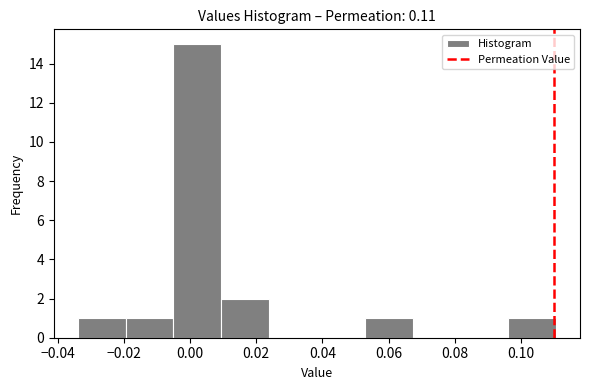

Reading left to right, list every bar in this chart as the range it spans on the x-axis followed by its height. Neither the bar edges nor the heights are printed on the chart, so give them approximately, as read against the axes.

-0.034 to -0.020: 1
-0.020 to -0.006: 1
-0.006 to 0.010: 15
0.010 to 0.024: 2
0.024 to 0.038: 0
0.038 to 0.052: 0
0.052 to 0.068: 1
0.068 to 0.082: 0
0.082 to 0.096: 0
0.096 to 0.110: 1